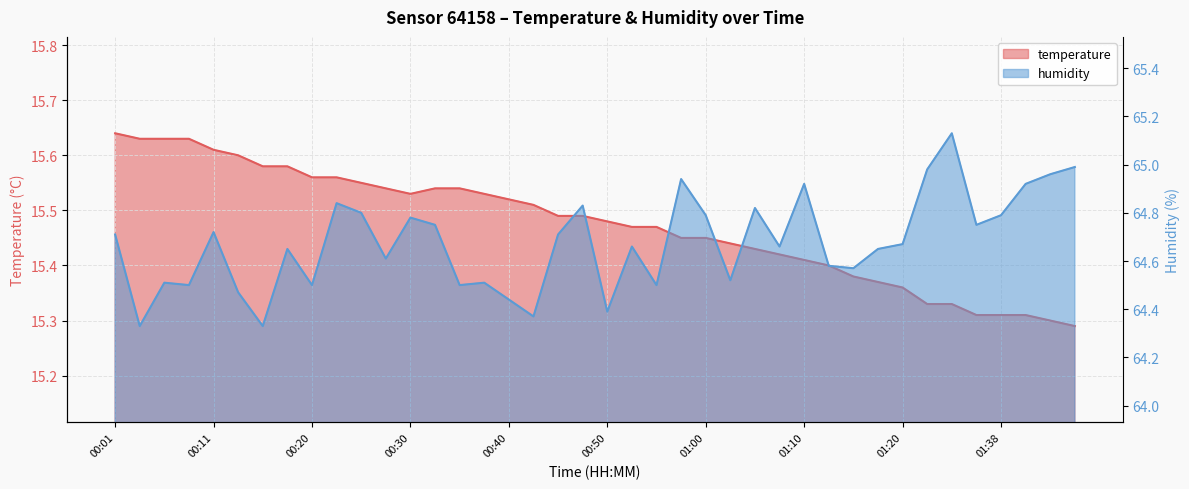

At which category does the chart reach its minimum across all series?

01:48